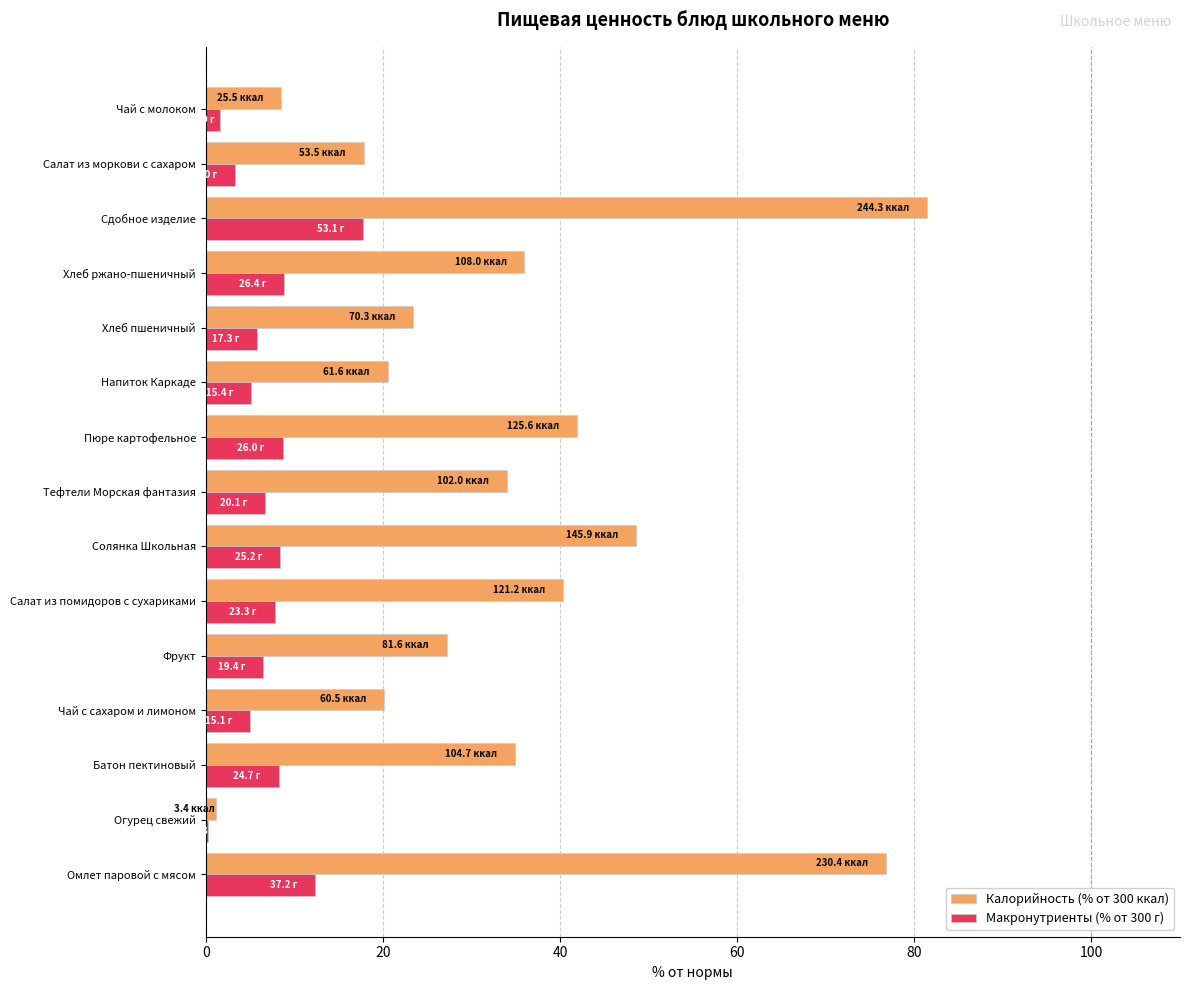

What is the sum of all Макронутриенты (% от 300 г) values?

106.4